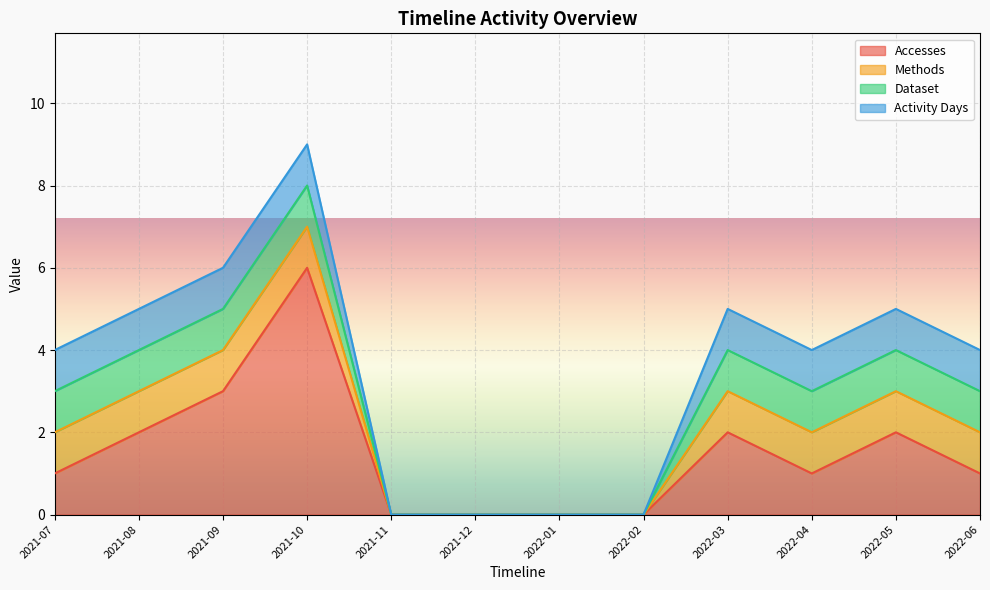

True or false: Dataset and Activity Days cross at least once.

False